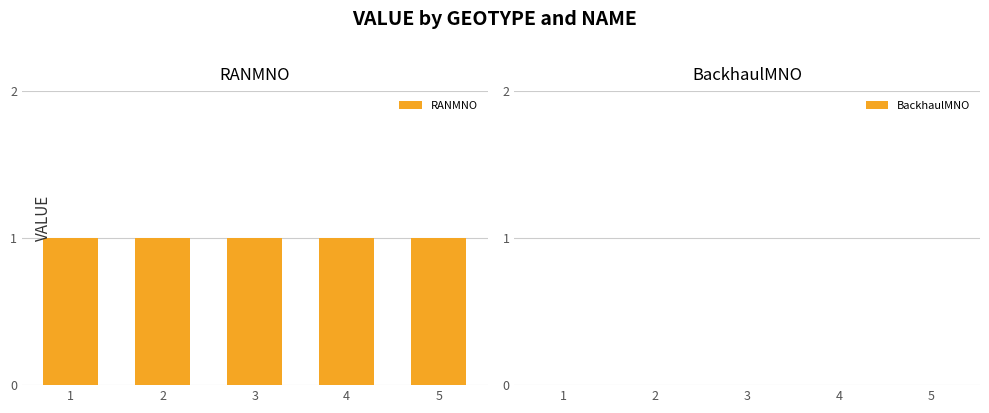

Rank the series by their maximum value, from highest to lowest.

RANMNO, BackhaulMNO